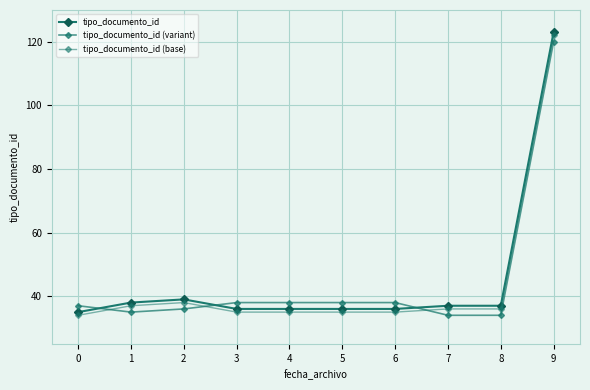

How many lines are shown in the chart?

3